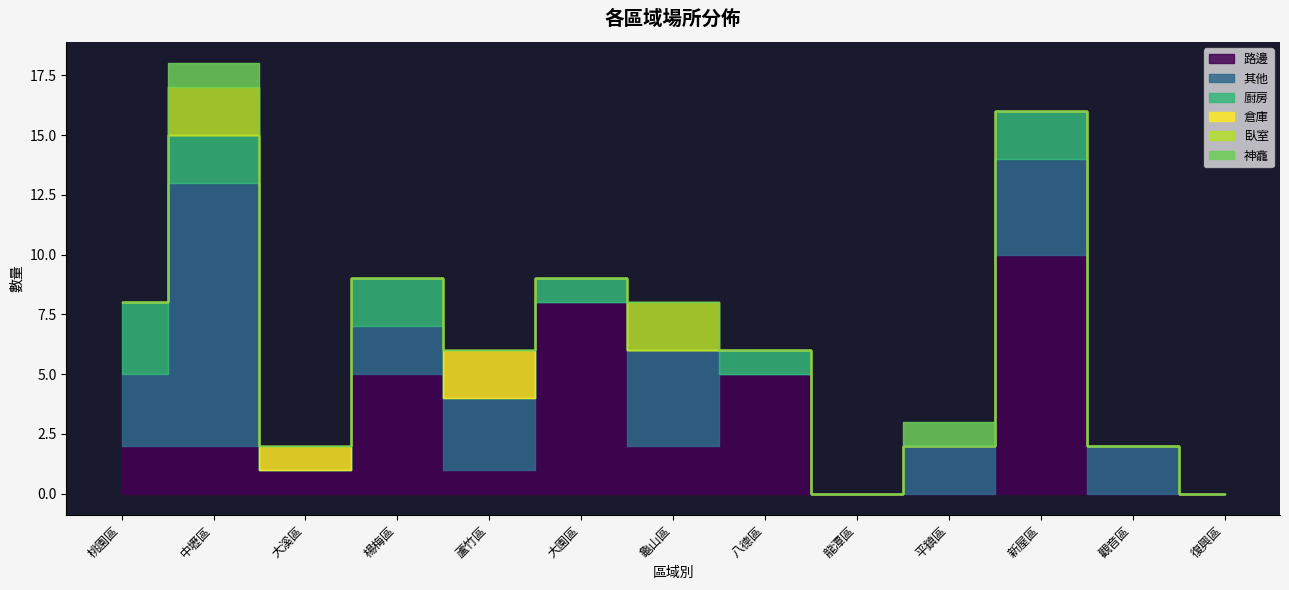

How many lines are shown in the chart?

6